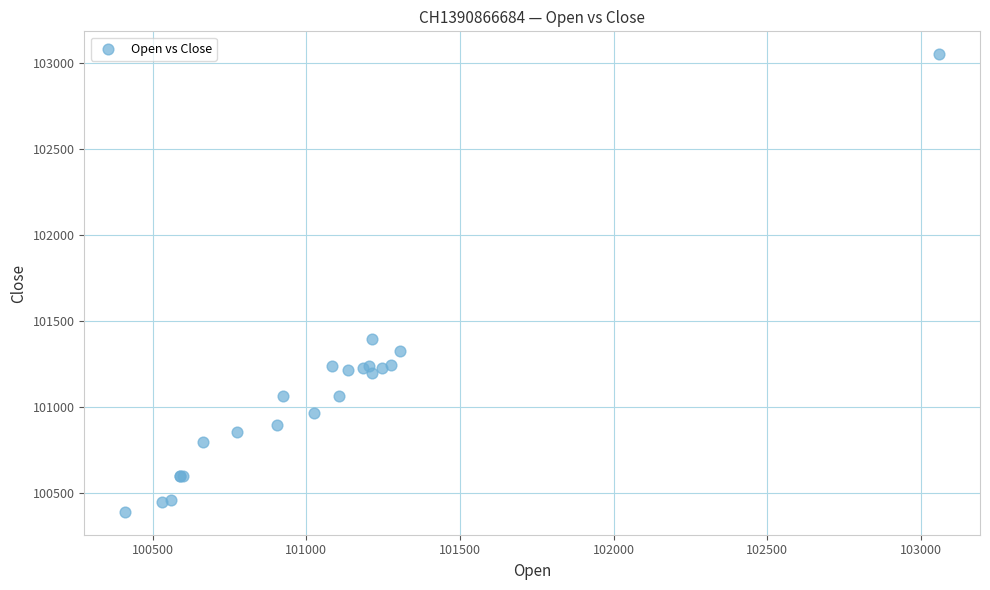

What Y value in the scatter plot is closest to 101720?

101395